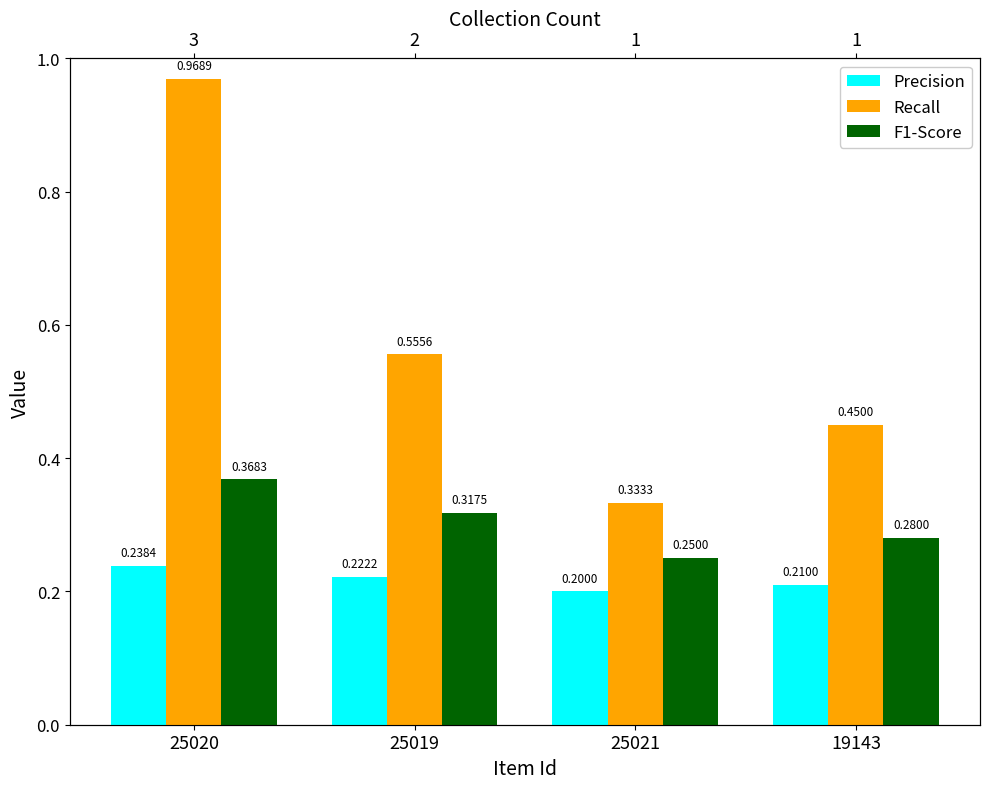

What is the maximum value for Recall?

1.0